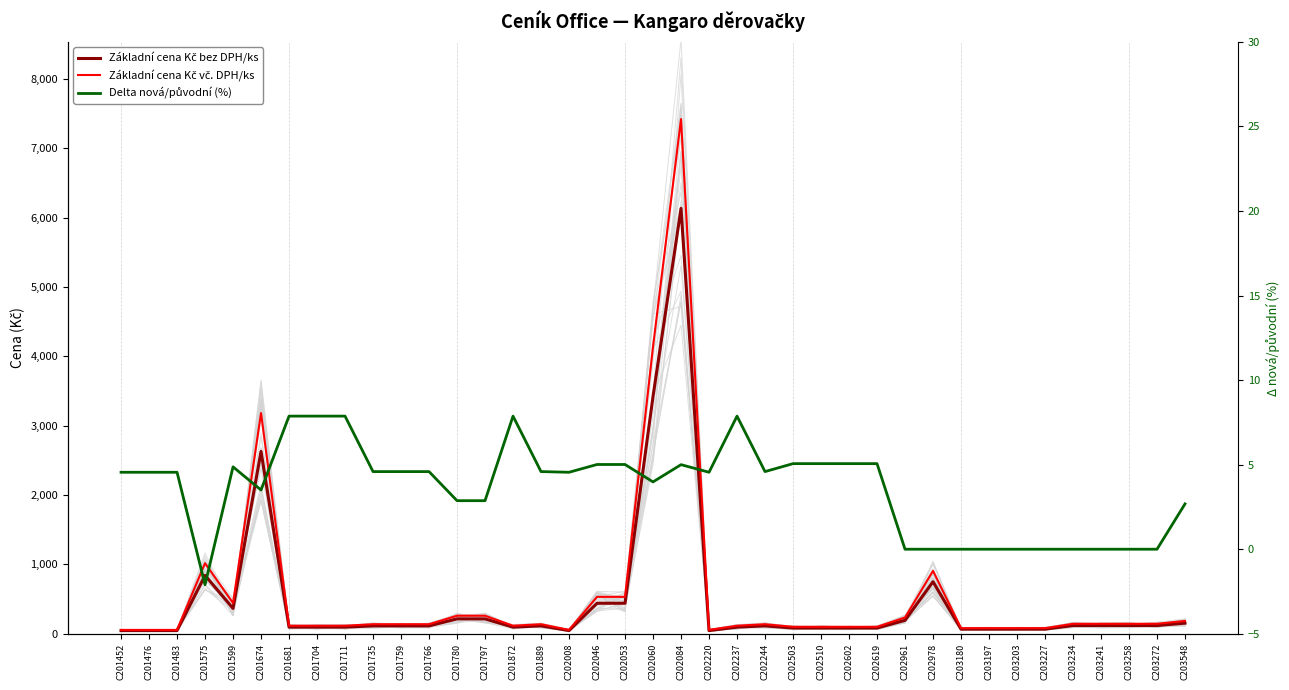

Reading left to right, what are all the values shown in this chart?

Základní cena Kč bez DPH/ks: C201452=46.0	C201476=46.0	C201483=46.0	C201575=841.0	C201599=366.0	C201674=2629.0	C201681=96.0	C201704=96.0	C201711=96.0	C201735=114.0	C201759=114.0	C201766=114.0	C201780=215.0	C201797=215.0	C201872=96.0	C201889=114.0	C202008=46.0	C202046=440.0	C202053=440.0	C202060=3421.0	C202084=6132.0	C202220=46.0	C202237=96.0	C202244=114.0	C202503=83.0	C202510=83.0	C202602=83.0	C202619=83.0	C202961=194.0	C202978=750.0	C203180=67.0	C203197=67.0	C203203=67.0	C203227=67.0	C203234=119.0	C203241=119.0	C203258=119.0	C203272=119.0	C203548=153.0
Základní cena Kč vč. DPH/ks: C201452=55.7	C201476=55.7	C201483=55.7	C201575=1017.6	C201599=442.9	C201674=3181.1	C201681=116.2	C201704=116.2	C201711=116.2	C201735=137.9	C201759=137.9	C201766=137.9	C201780=260.1	C201797=260.1	C201872=116.2	C201889=137.9	C202008=55.7	C202046=532.4	C202053=532.4	C202060=4139.4	C202084=7419.7	C202220=55.7	C202237=116.2	C202244=137.9	C202503=100.4	C202510=100.4	C202602=100.4	C202619=100.4	C202961=234.7	C202978=907.5	C203180=81.1	C203197=81.1	C203203=81.1	C203227=81.1	C203234=144.0	C203241=144.0	C203258=144.0	C203272=144.0	C203548=185.1
Delta nová/původní (%): C201452=4.5	C201476=4.5	C201483=4.5	C201575=-2.1	C201599=4.9	C201674=3.5	C201681=7.9	C201704=7.9	C201711=7.9	C201735=4.6	C201759=4.6	C201766=4.6	C201780=2.9	C201797=2.9	C201872=7.9	C201889=4.6	C202008=4.5	C202046=5.0	C202053=5.0	C202060=4.0	C202084=5.0	C202220=4.5	C202237=7.9	C202244=4.6	C202503=5.1	C202510=5.1	C202602=5.1	C202619=5.1	C202961=0.0	C202978=0.0	C203180=0.0	C203197=0.0	C203203=0.0	C203227=0.0	C203234=0.0	C203241=0.0	C203258=0.0	C203272=0.0	C203548=2.7